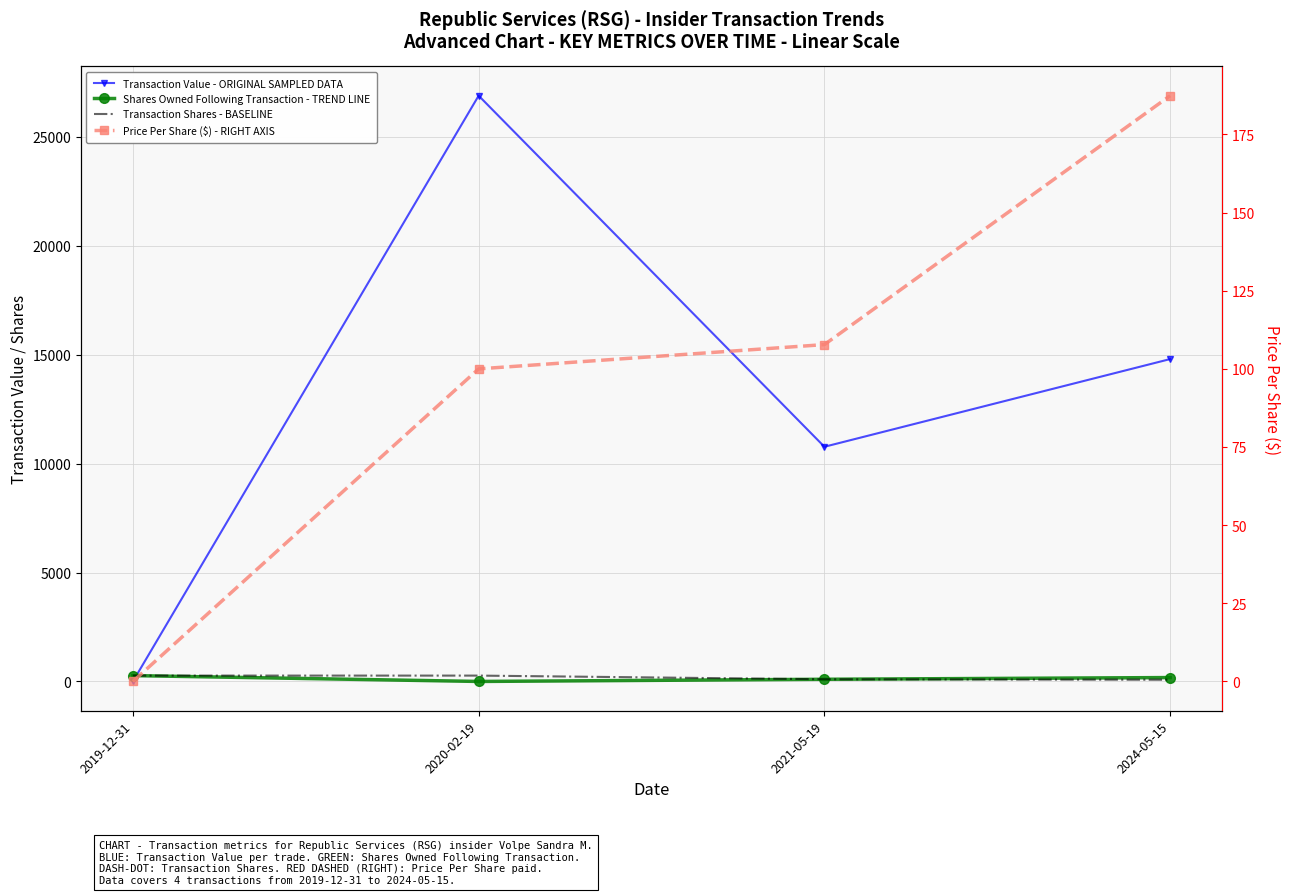

What is the sum of all Shares Owned Following Transaction - TREND LINE values?

548.0